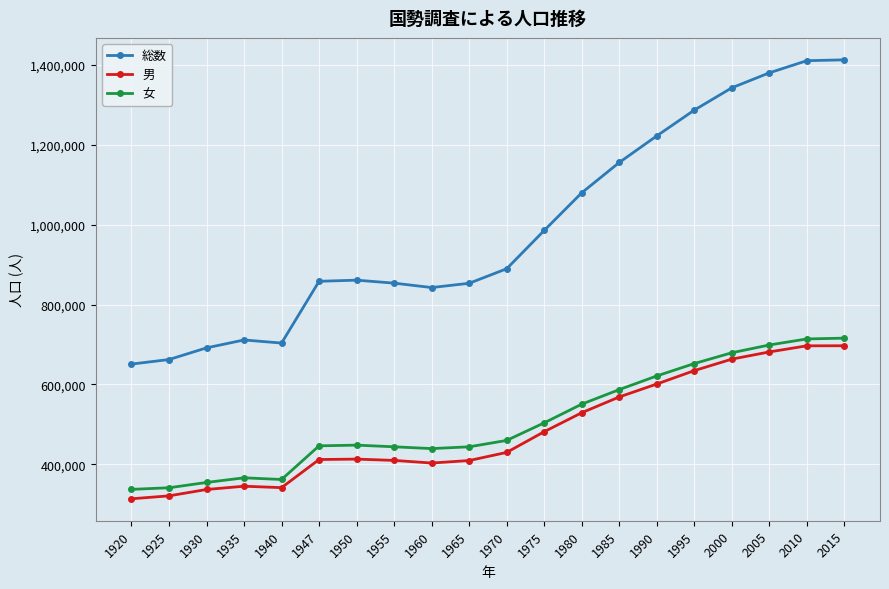

The value of 女 at 1975 is 503888. True or false?

True